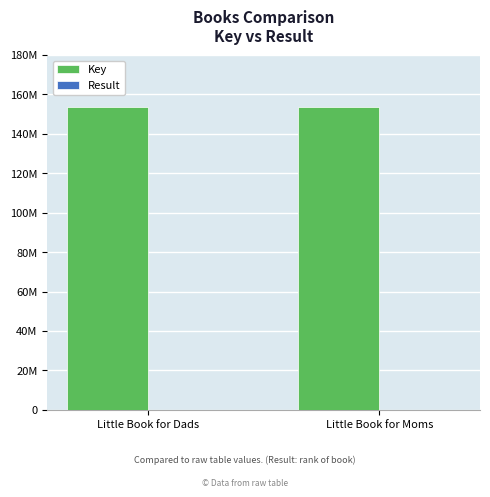

Reading left to right, extract all data points from this chart.

Key: Little Book for Dads=153812770	Little Book for Moms=153813045
Result: Little Book for Dads=1	Little Book for Moms=2